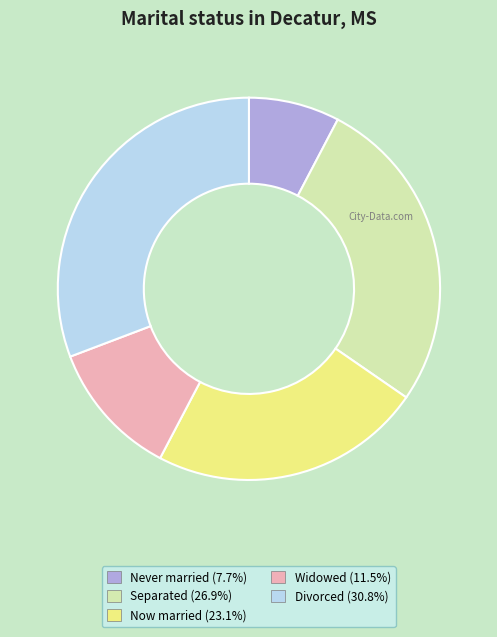

How many slices are in this pie chart?

5